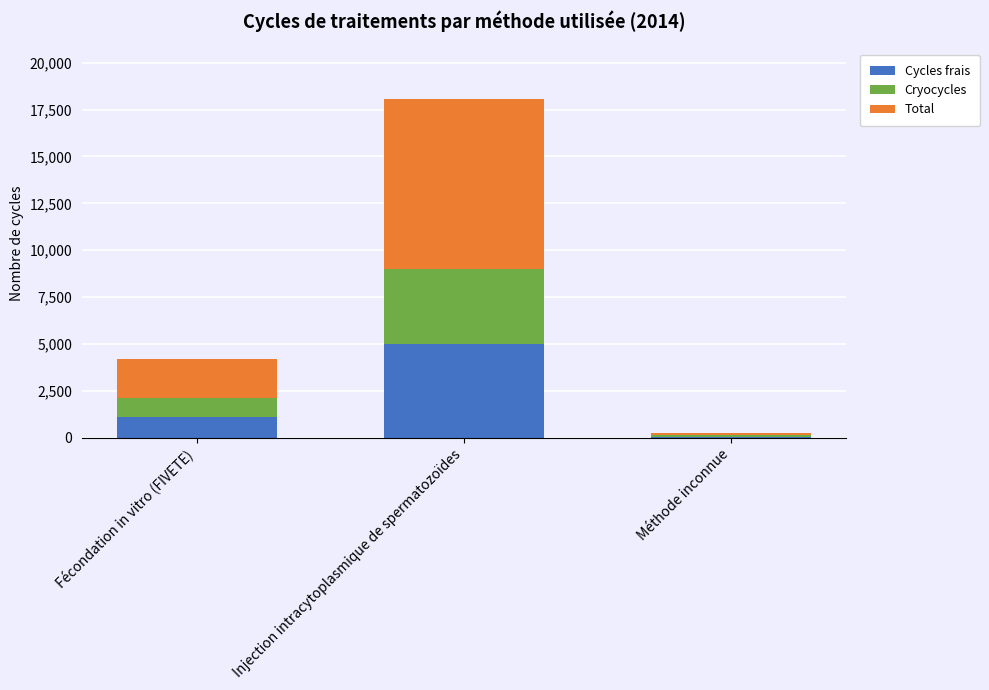

What is the sum of the Cycles frais values at Injection intracytoplasmique de spermatozoïdes and Fécondation in vitro (FIVETE)?

6137